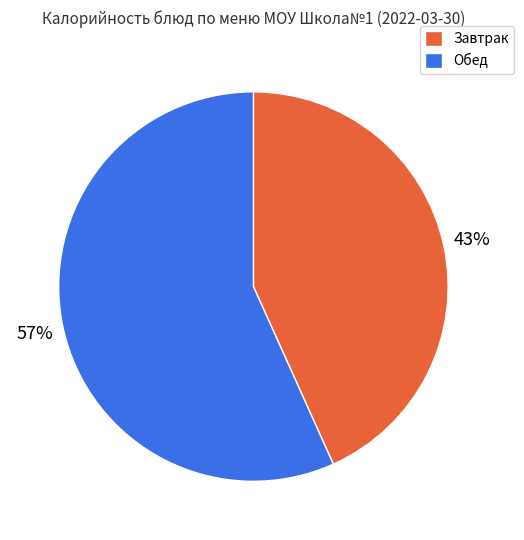

Between Обед and Завтрак, which is larger?

Обед